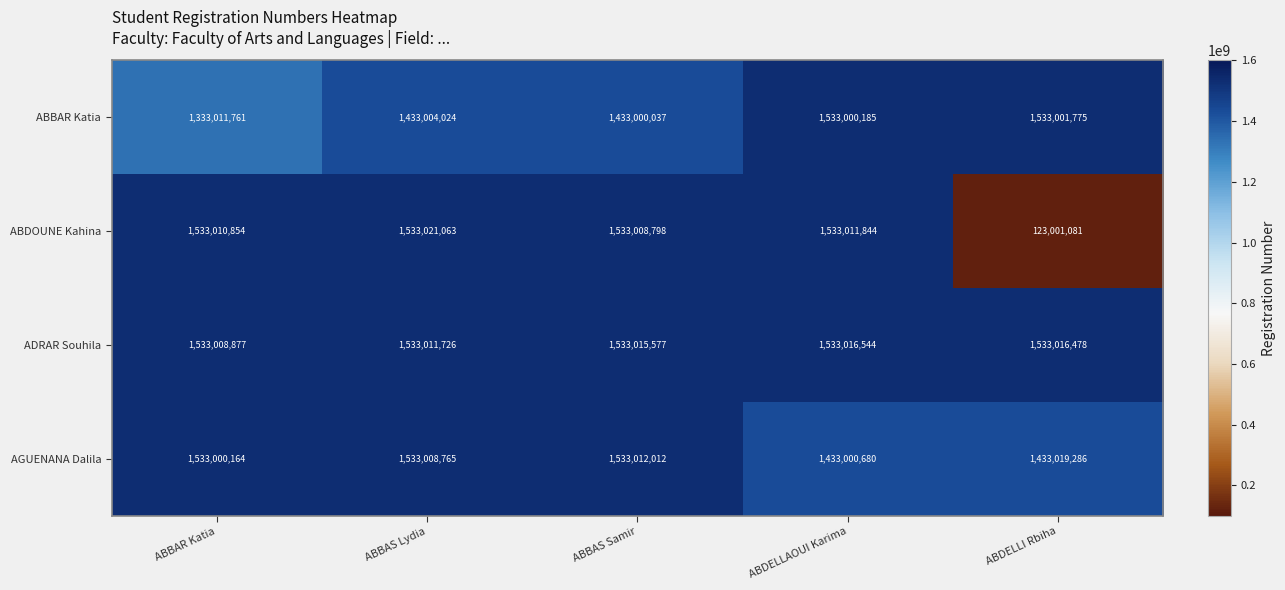

What is the difference between the ABBAR Katia values at ABDELLI Rbiha and ABBAS Samir?

100001738